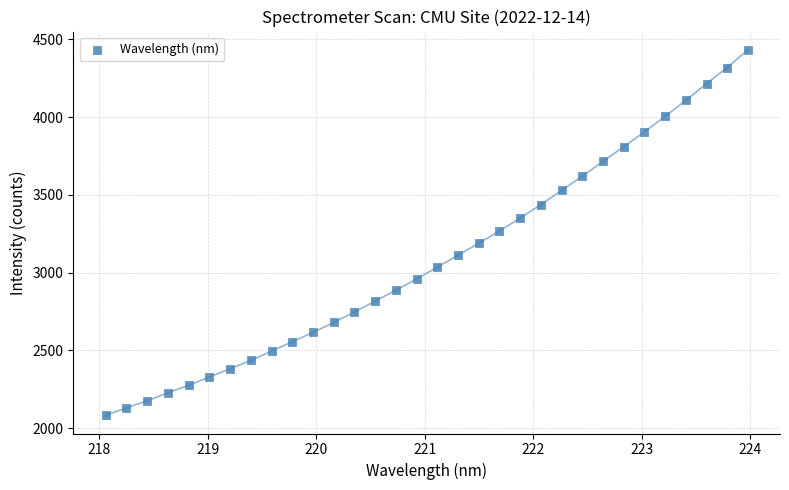

What is the range of Y values (max minus min)?

2348.5